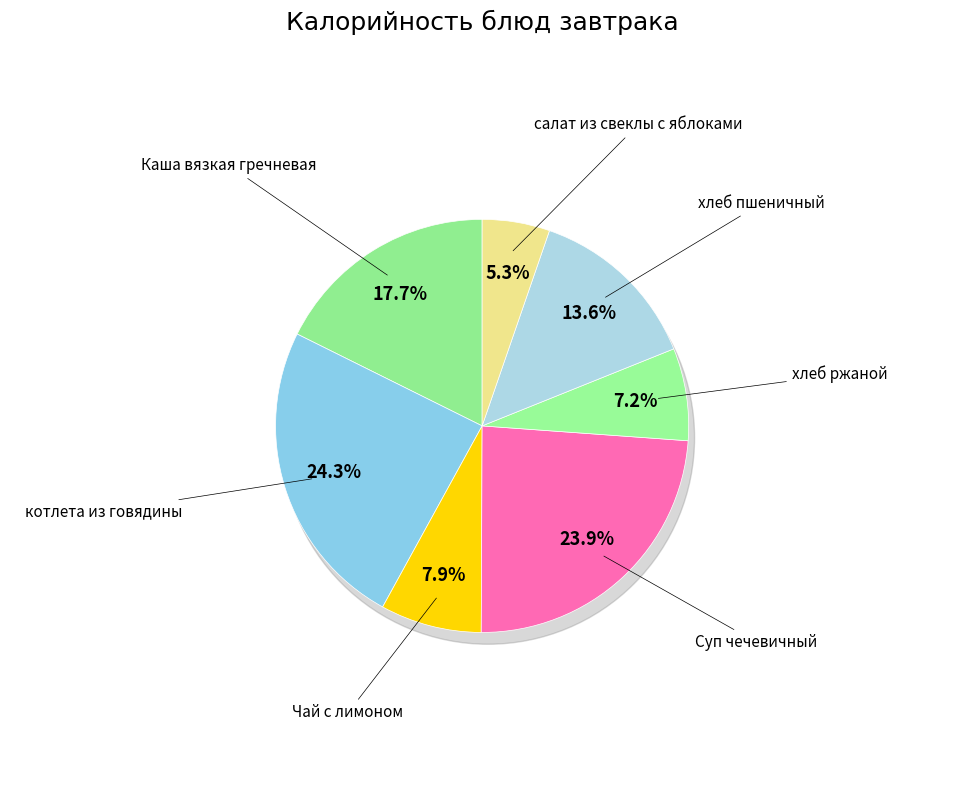

Count the number of slices in the pie.

7